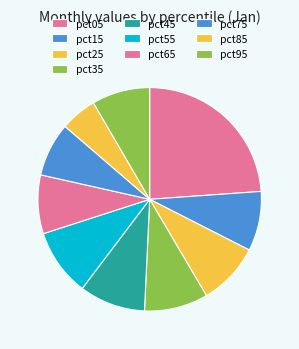

Count the number of slices in the pie.

10